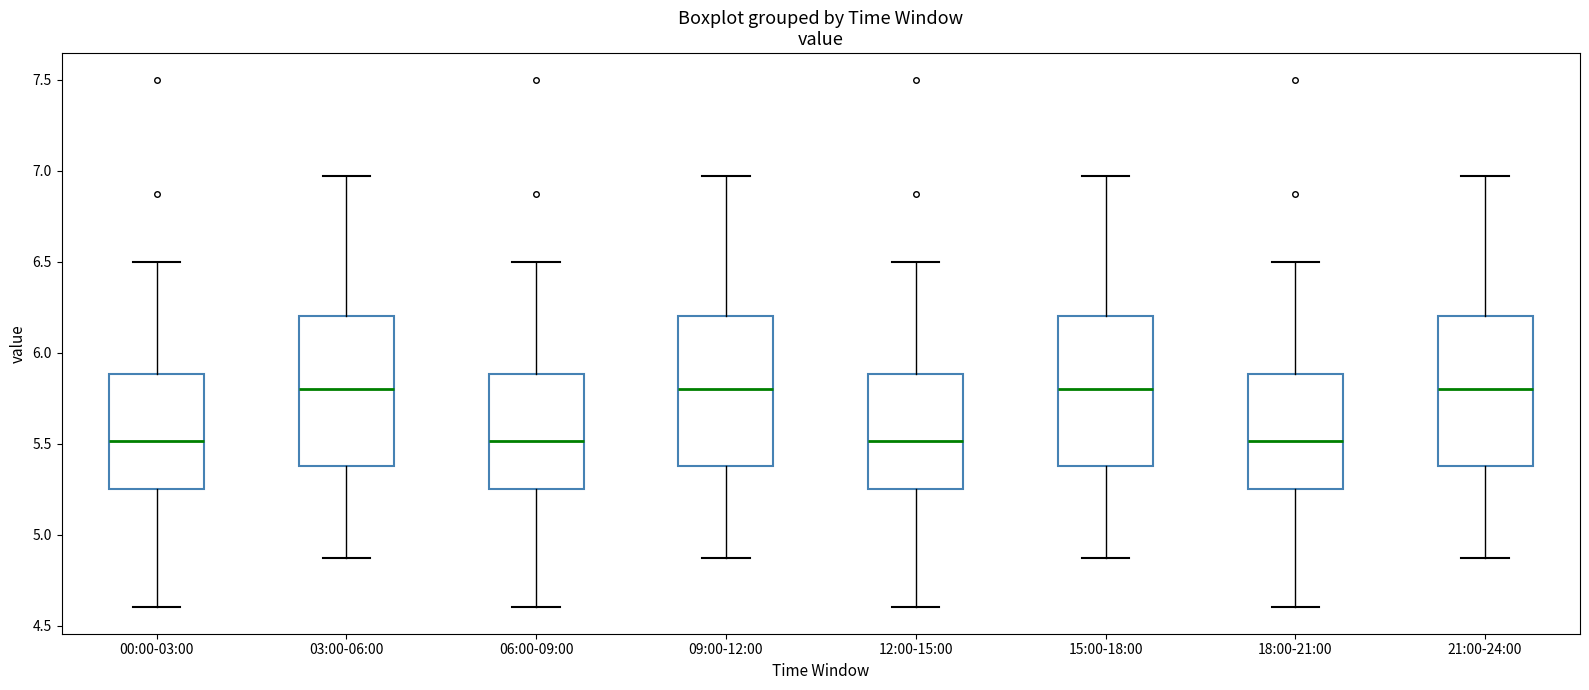

Reading left to right, transcribe this box plot: for each box, give where its median line is, the range the box spans, and where its two whiskers end, as read against the y-axis. The values are not printed on the chart, so give them approximately, as read against the axis.

00:00-03:00: median 5.50, box 5.25 to 5.90, whiskers 4.60 to 6.50
03:00-06:00: median 5.80, box 5.40 to 6.20, whiskers 4.85 to 6.95
06:00-09:00: median 5.50, box 5.25 to 5.90, whiskers 4.60 to 6.50
09:00-12:00: median 5.80, box 5.40 to 6.20, whiskers 4.85 to 6.95
12:00-15:00: median 5.50, box 5.25 to 5.90, whiskers 4.60 to 6.50
15:00-18:00: median 5.80, box 5.40 to 6.20, whiskers 4.85 to 6.95
18:00-21:00: median 5.50, box 5.25 to 5.90, whiskers 4.60 to 6.50
21:00-24:00: median 5.80, box 5.40 to 6.20, whiskers 4.85 to 6.95